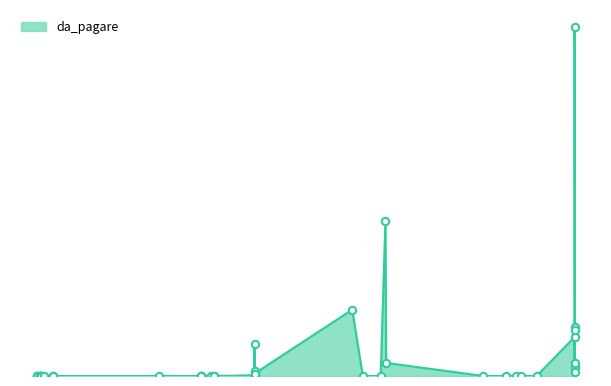

What is the change in value from 2015-08-10 to 2015-09-02?

+121.2